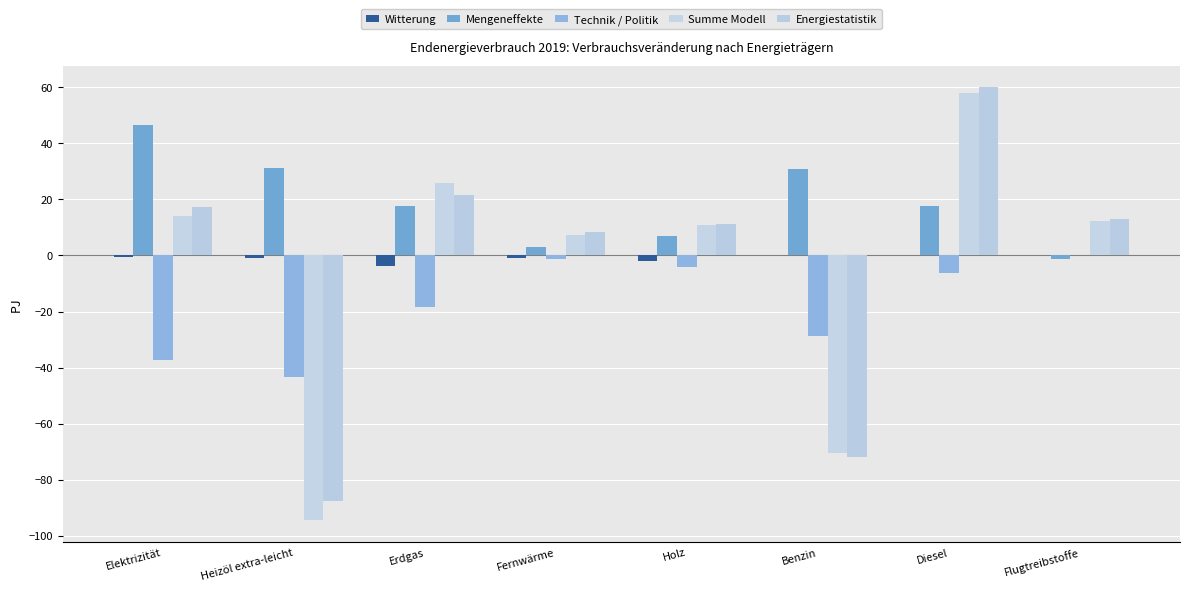

What position from the right is Benzin?

3